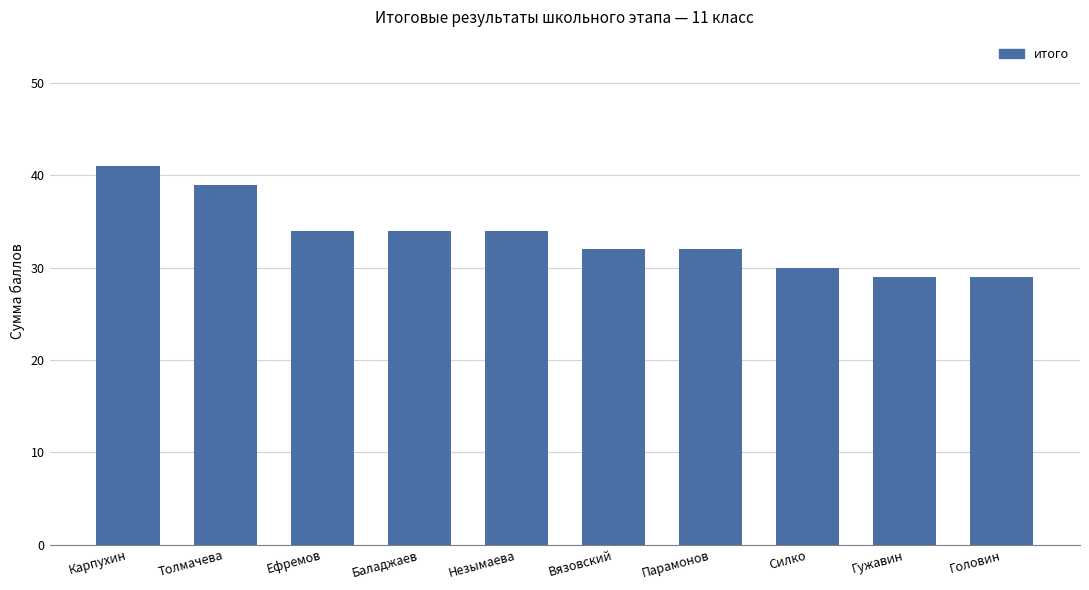

What is the label of the 6th bar from the left?

Вязовский